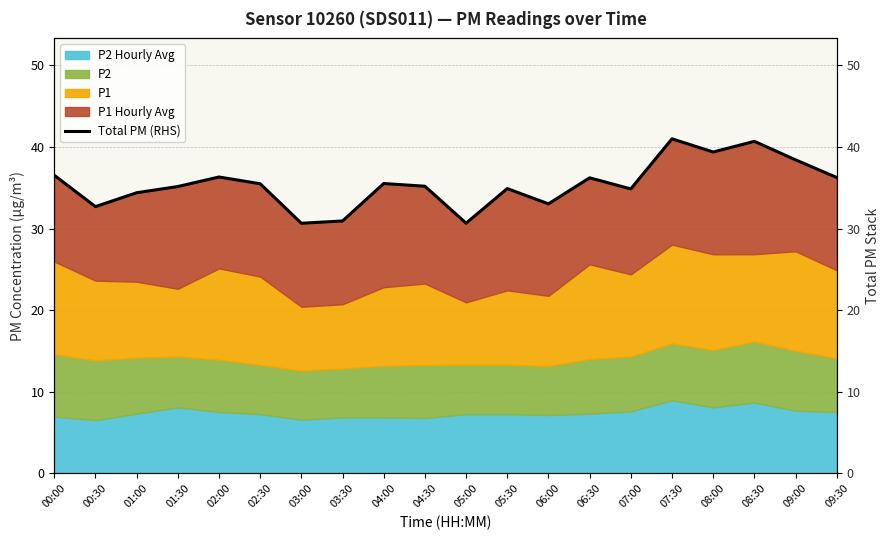

Read the value at 02:30.

35.5